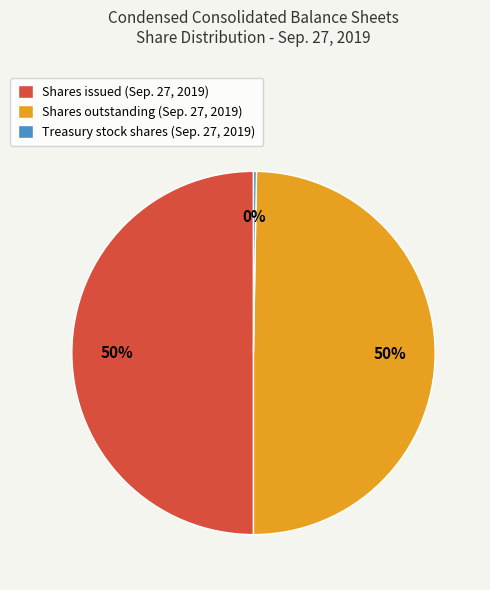

Combined, do Shares outstanding (Sep. 27, 2019) and Shares issued (Sep. 27, 2019) account for over 50%?

Yes